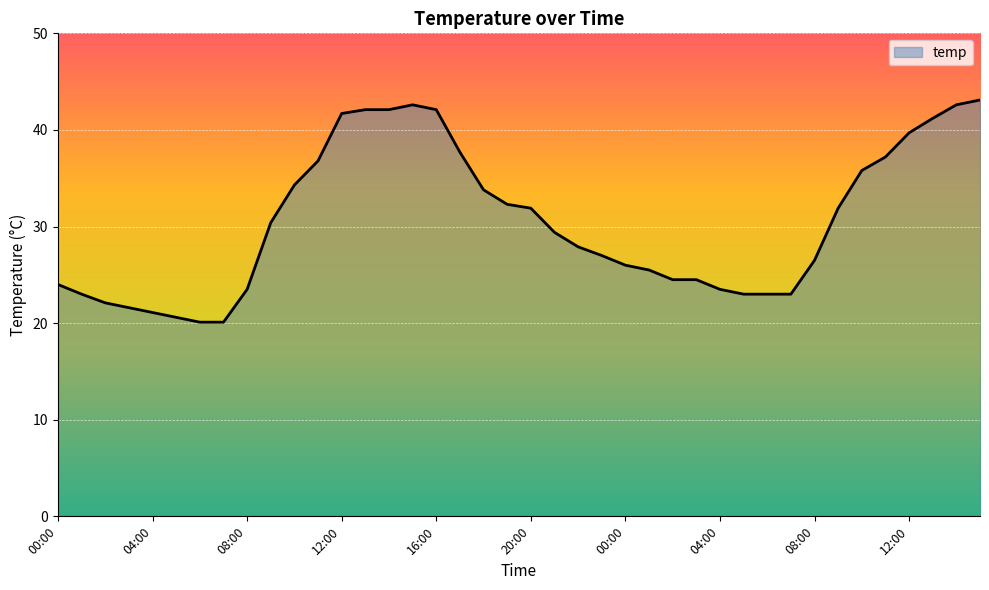

What is the difference between the maximum and minimum values?

23.0